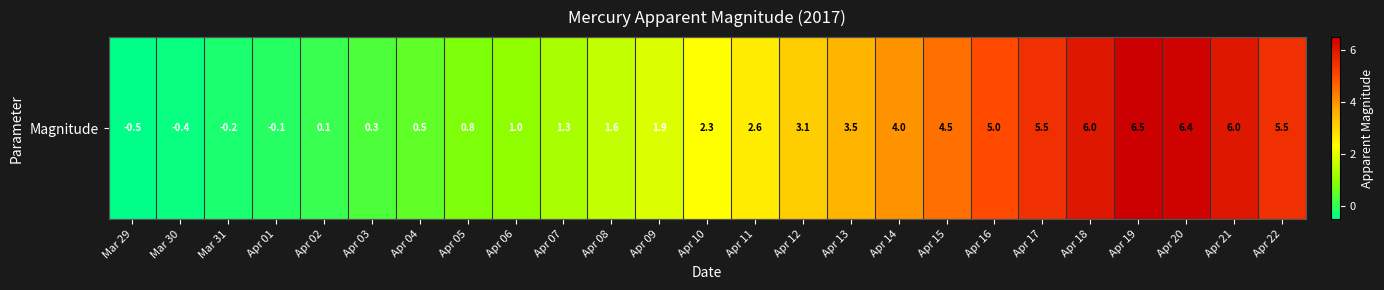

Reading right to left, extract all data points from this chart.

Apr 22=5.5	Apr 21=6.0	Apr 20=6.4	Apr 19=6.5	Apr 18=6.0	Apr 17=5.5	Apr 16=5.0	Apr 15=4.5	Apr 14=4.0	Apr 13=3.5	Apr 12=3.1	Apr 11=2.6	Apr 10=2.3	Apr 09=1.9	Apr 08=1.6	Apr 07=1.3	Apr 06=1.0	Apr 05=0.8	Apr 04=0.5	Apr 03=0.3	Apr 02=0.1	Apr 01=-0.1	Mar 31=-0.2	Mar 30=-0.4	Mar 29=-0.5